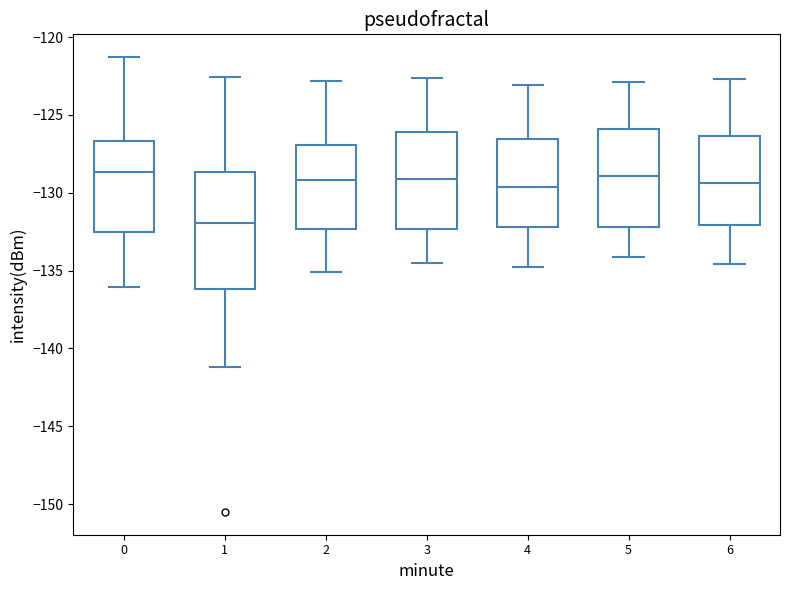

Reading left to right, read every box against the y-axis: the position of its median line, the range the box covers, and the ends of its whiskers. The values are not printed on the chart, so give them approximately, as read against the axis.

0: median -128.5, box -132.5 to -126.5, whiskers -136.0 to -121.5
1: median -132.0, box -136.0 to -128.5, whiskers -141.0 to -122.5
2: median -129.0, box -132.5 to -127.0, whiskers -135.0 to -123.0
3: median -129.0, box -132.5 to -126.0, whiskers -134.5 to -122.5
4: median -129.5, box -132.0 to -126.5, whiskers -135.0 to -123.0
5: median -129.0, box -132.0 to -126.0, whiskers -134.0 to -123.0
6: median -129.5, box -132.0 to -126.5, whiskers -134.5 to -122.5